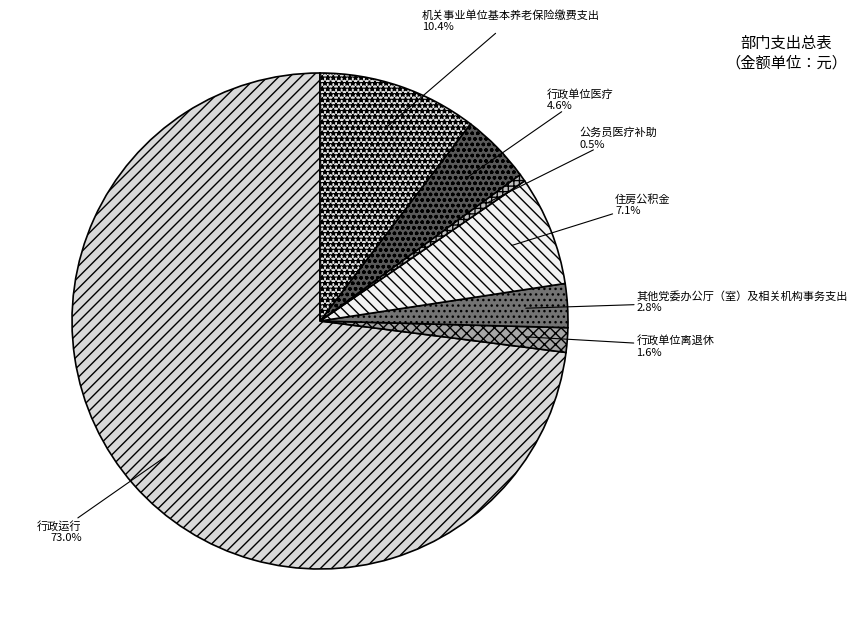

Is the sum of 公务员医疗补助 and 行政运行 greater than half?

Yes